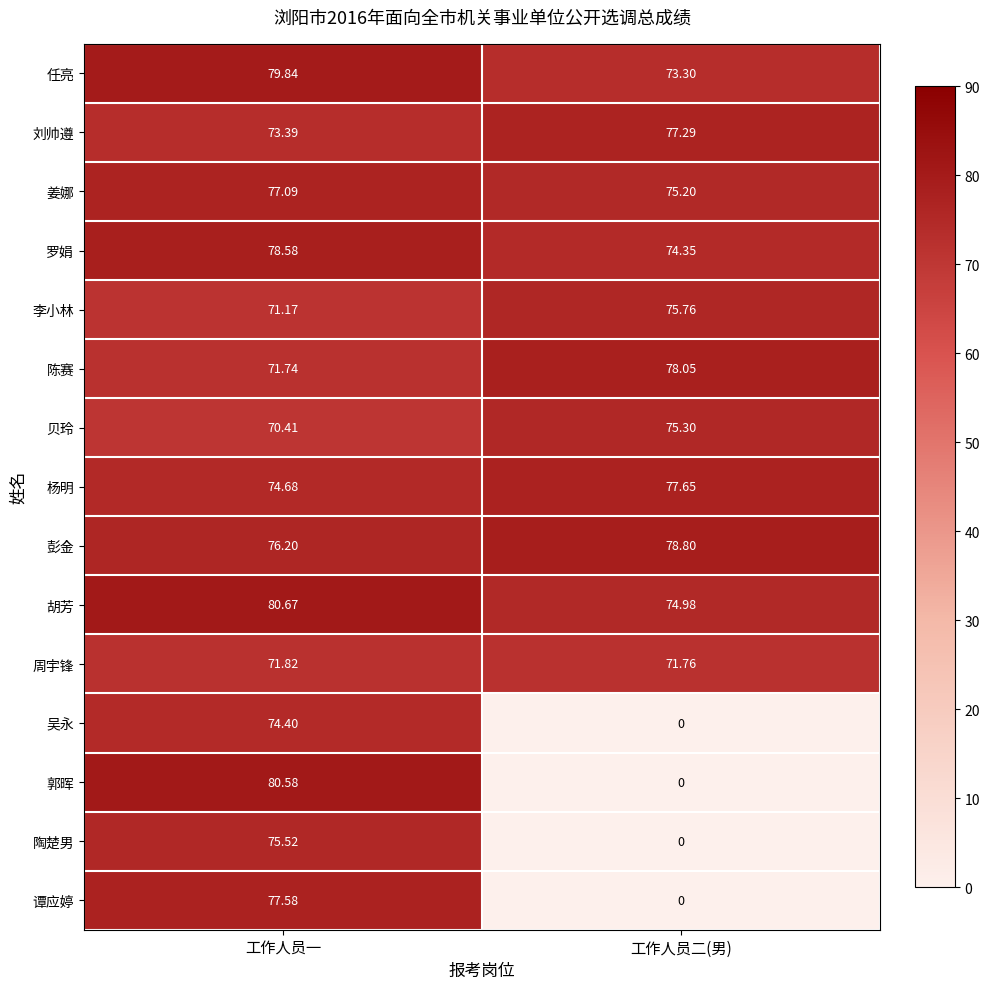

What is the total value across all series at 工作人员一?

1133.7